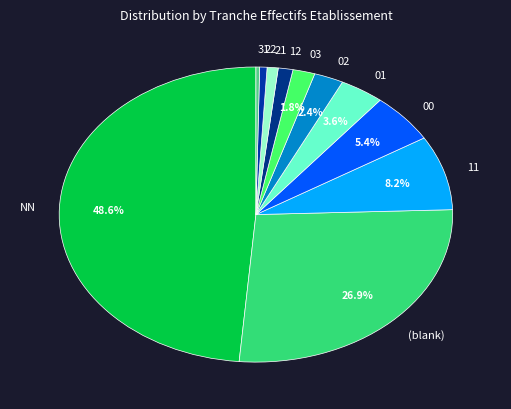

Which has a higher value, (blank) or 22?

(blank)